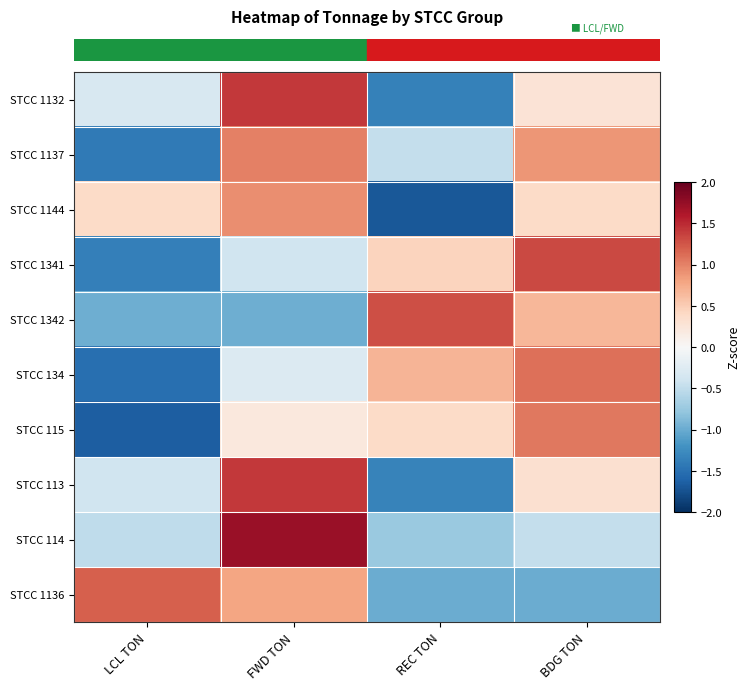

At how many categories does at least one series exceed 0?

4